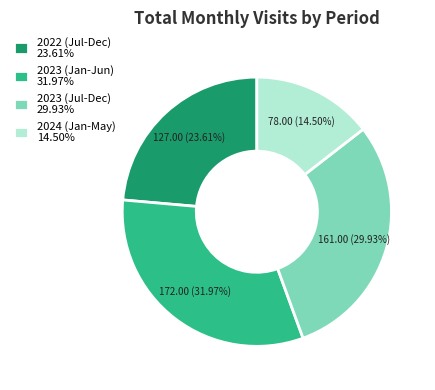

Which category has the smallest portion of the pie?

2024 (Jan-May) 14.50%